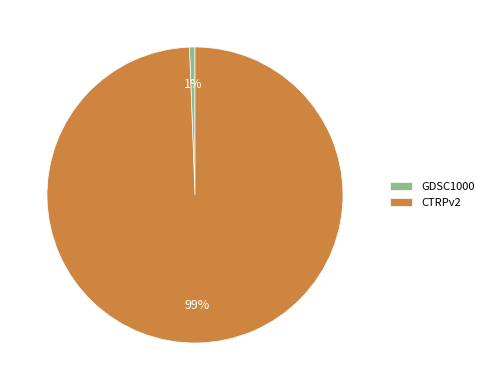

To the nearest percent, what is the average slice percentage?

50%